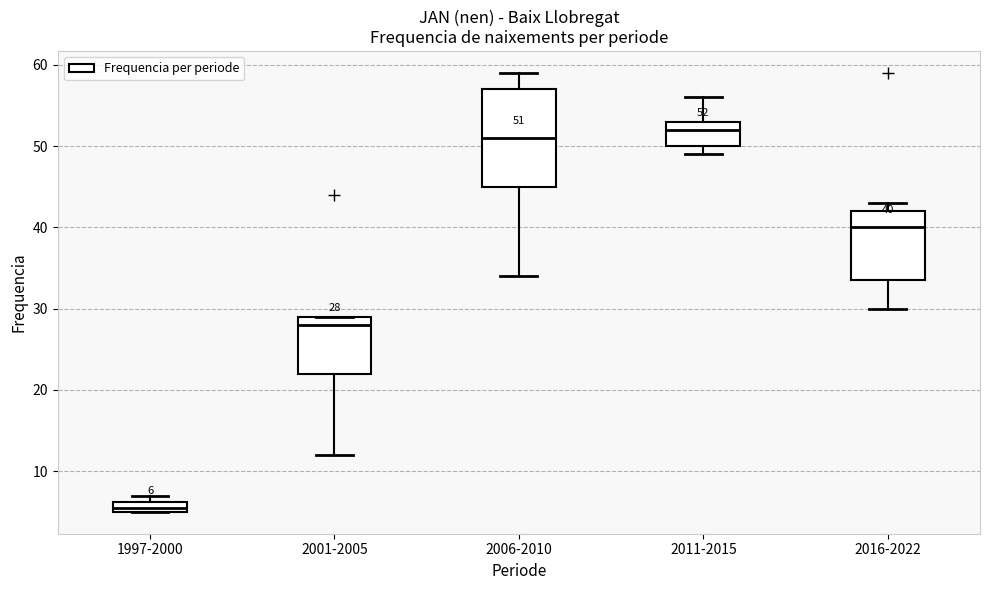

Which box's median line is the highest?

2011-2015